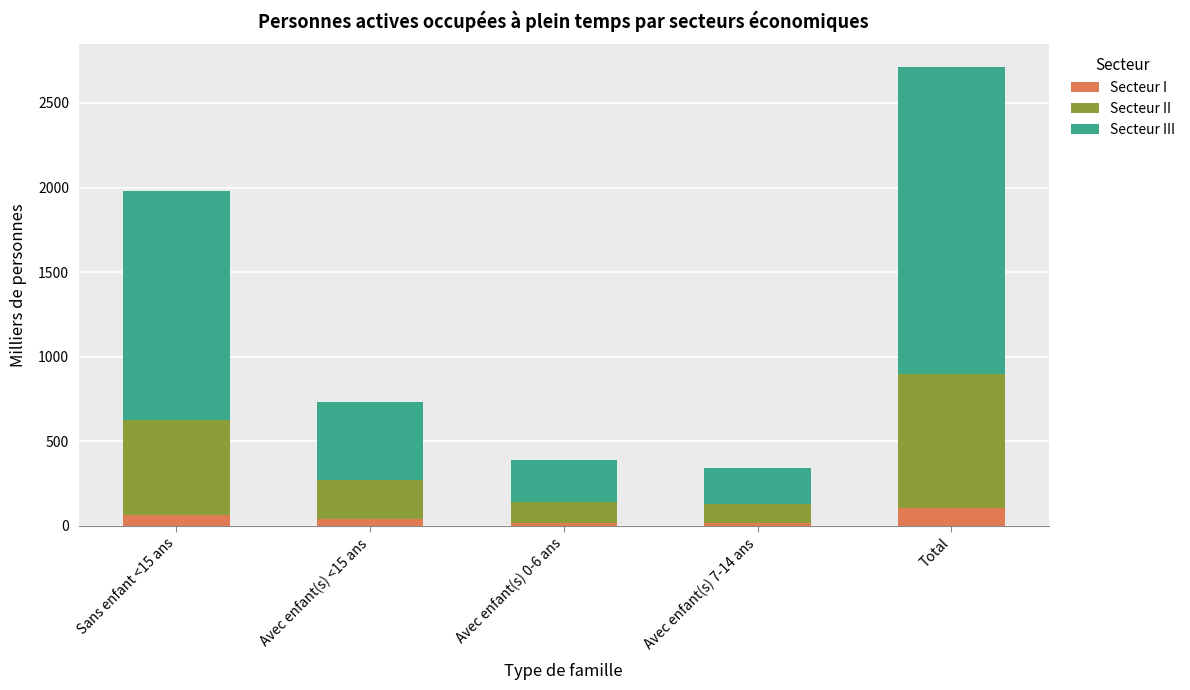

Are the bars grouped side by side (vs. stacked)?

No